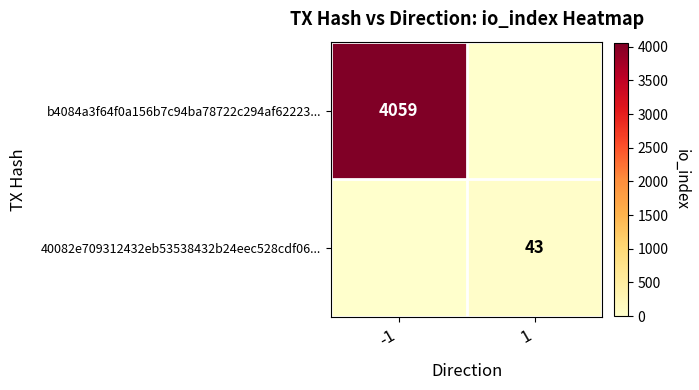

What is the greatest value displayed?

4059